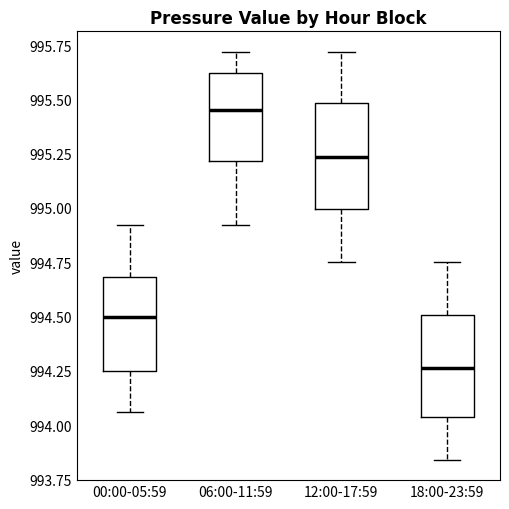

Which box has the lowest median line?

18:00-23:59